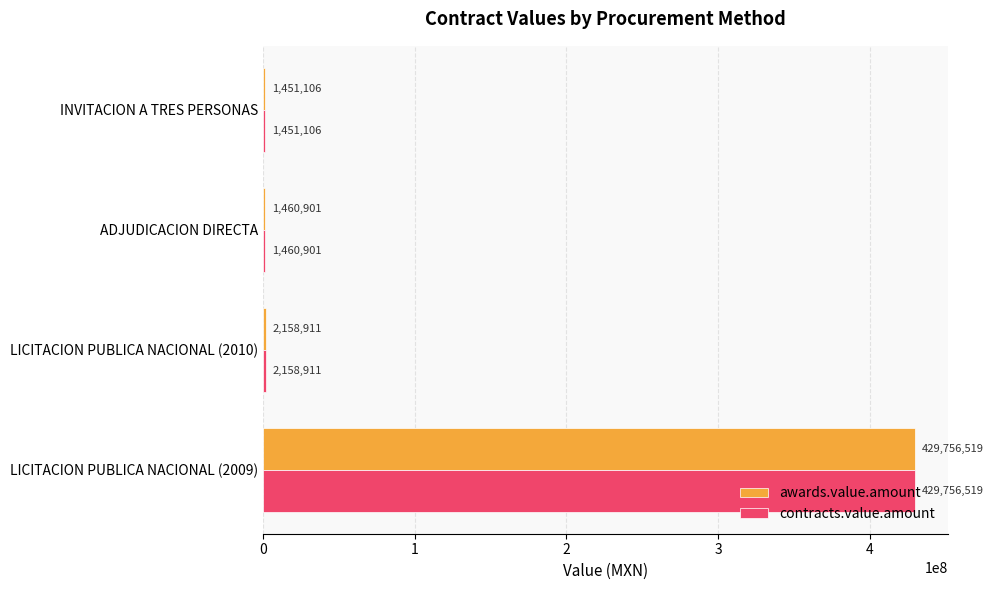

What is the lowest value of the contracts.value.amount series?

1451106.0